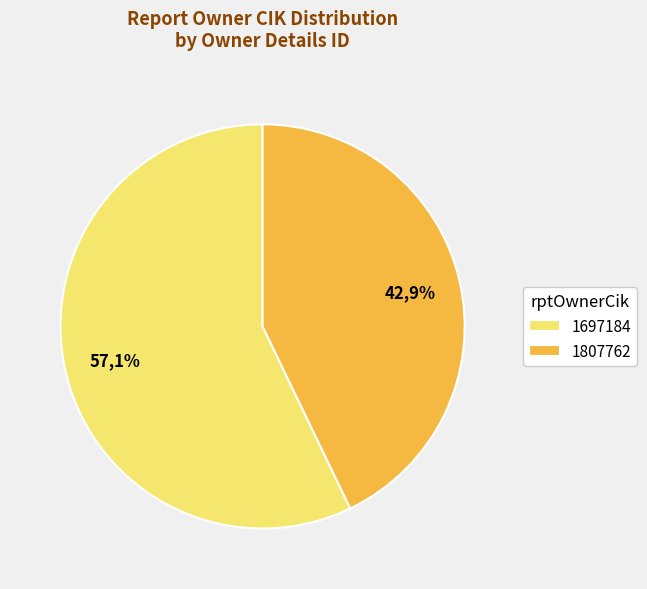

Does 1807762 account for over 50% of the chart?

No